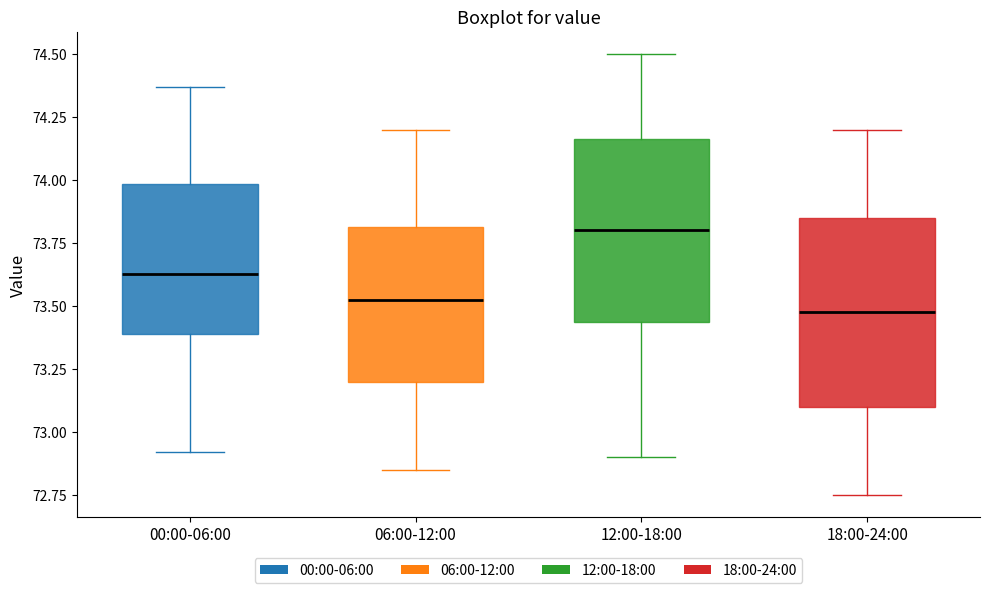

Reading left to right, transcribe this box plot: for each box, give where its median line is, the range the box spans, and where its two whiskers end, as read against the y-axis. The values are not printed on the chart, so give them approximately, as read against the axis.

00:00-06:00: median 73.65, box 73.40 to 74.00, whiskers 72.90 to 74.35
06:00-12:00: median 73.55, box 73.20 to 73.80, whiskers 72.85 to 74.20
12:00-18:00: median 73.80, box 73.45 to 74.15, whiskers 72.90 to 74.50
18:00-24:00: median 73.50, box 73.10 to 73.85, whiskers 72.75 to 74.20